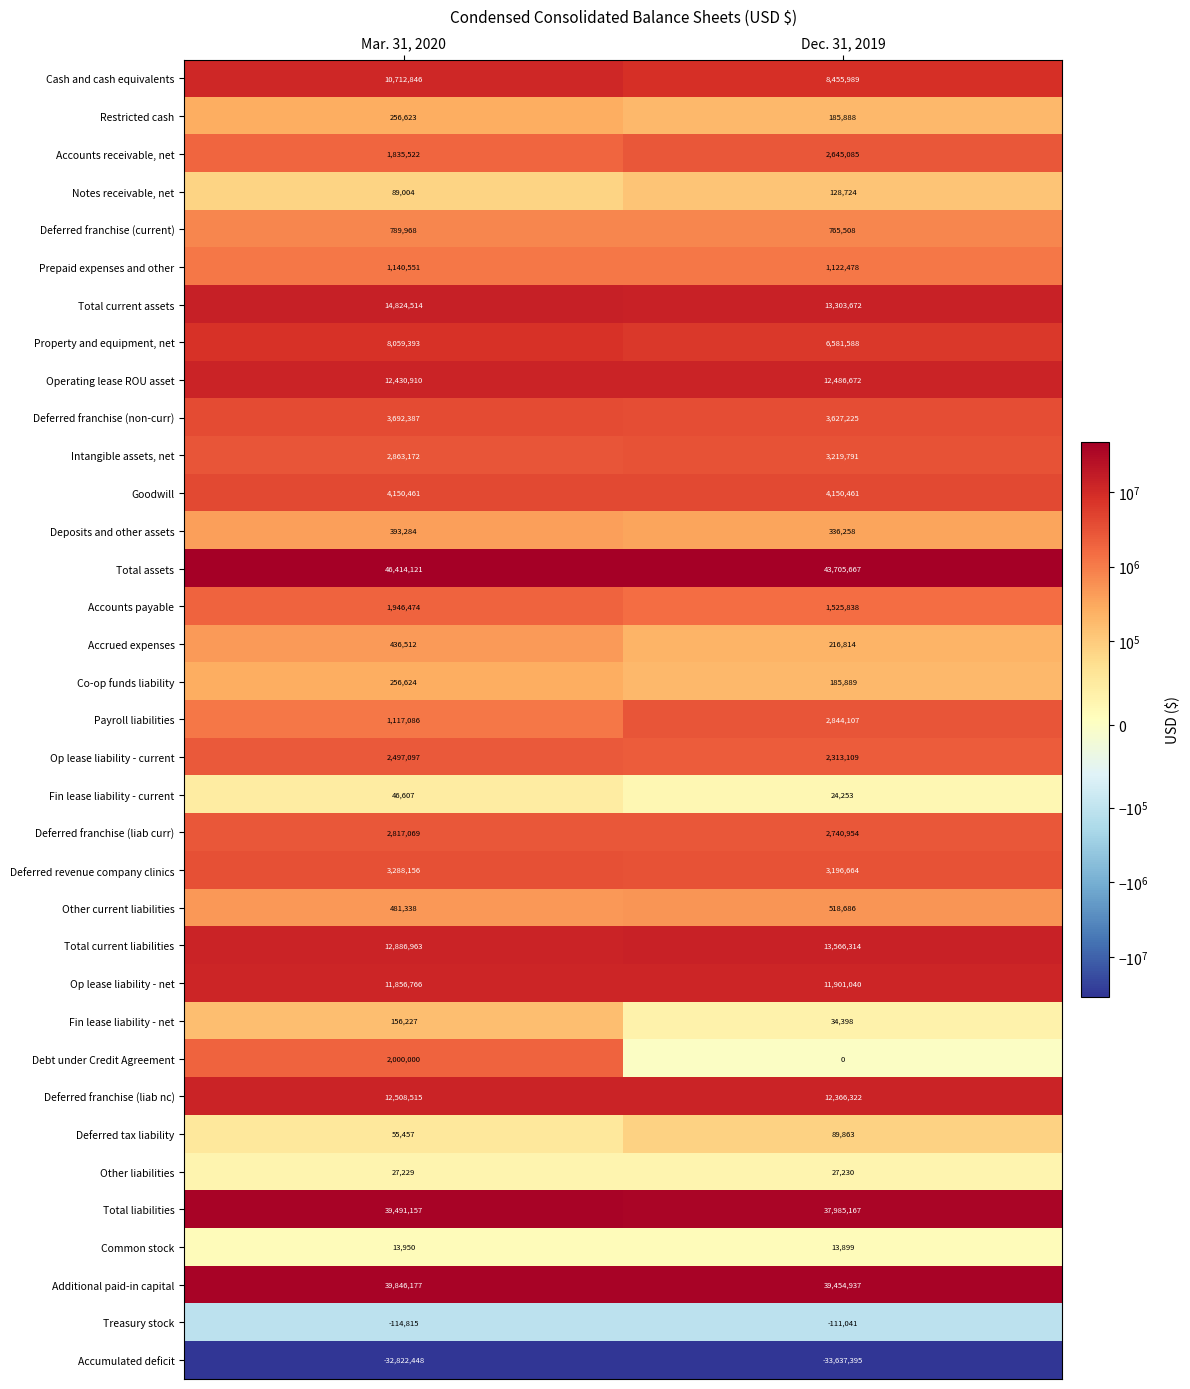

Read the Intangible assets, net value at Dec. 31, 2019.

3219791